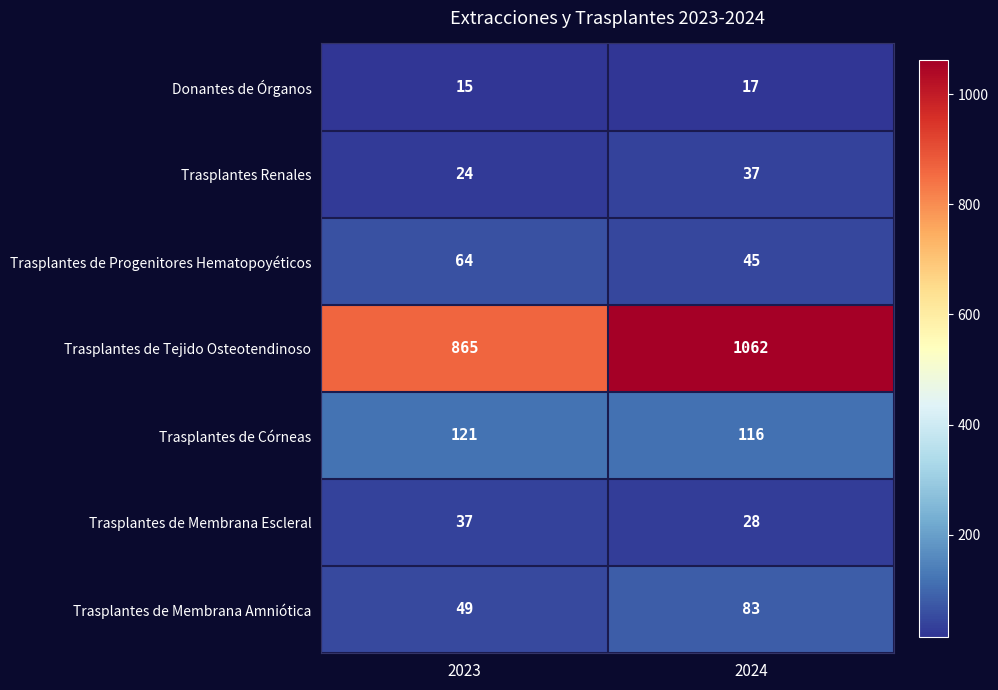

What is the greatest value displayed?

1062